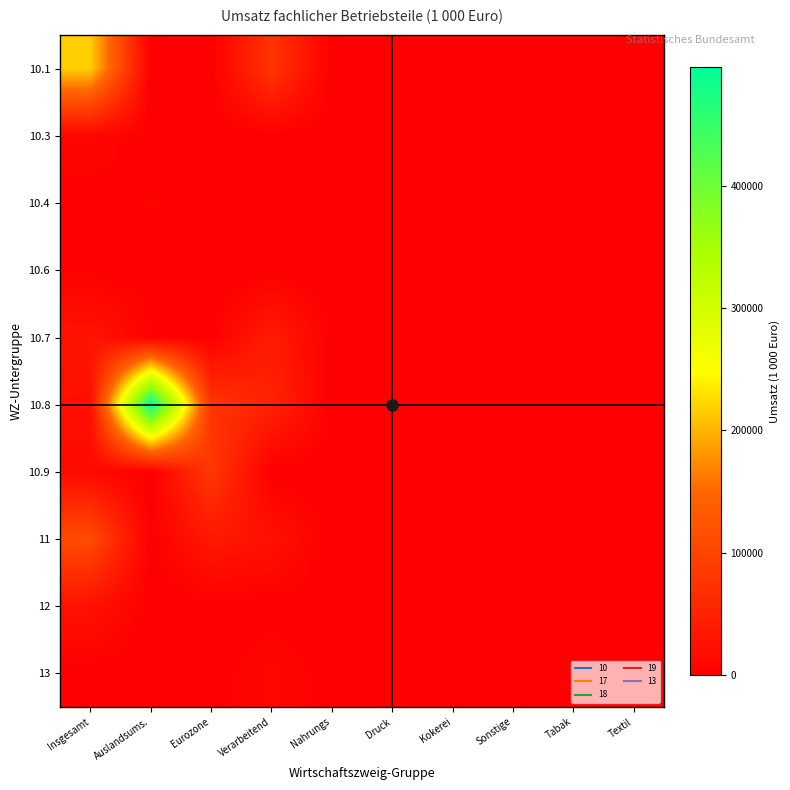

What is the greatest value displayed?

496898.8